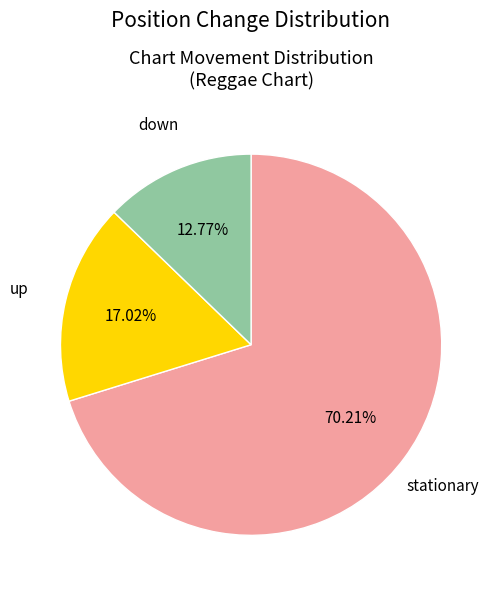

Is there a majority slice in this chart?

Yes